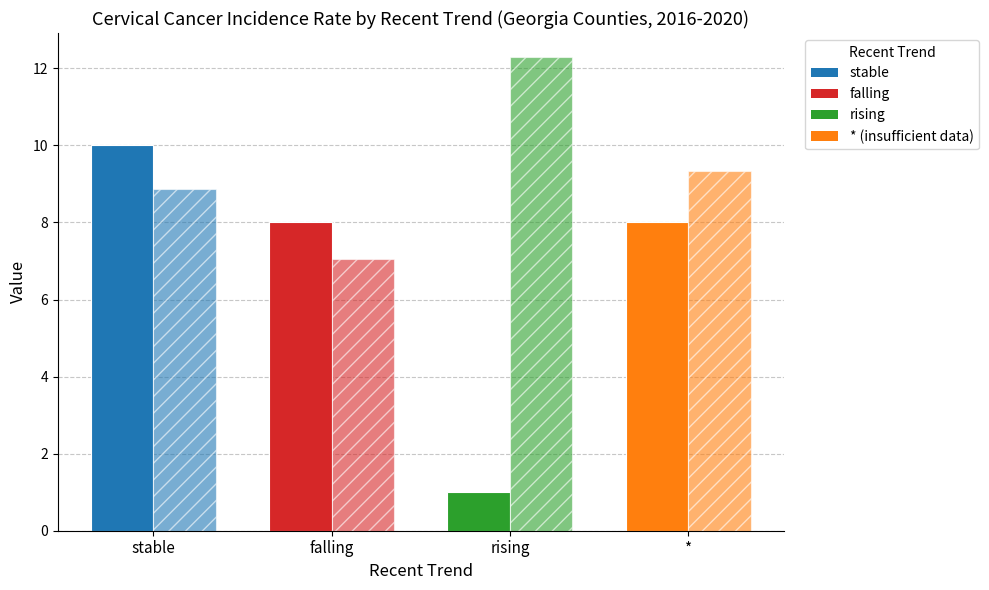

How many series are shown in this chart?

2